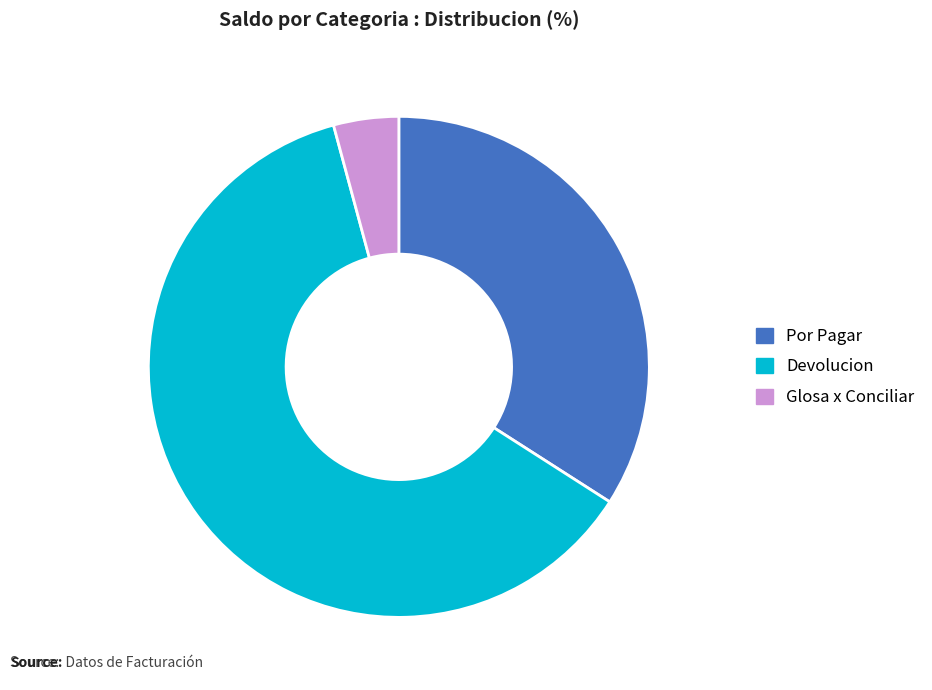

Does Glosa x Conciliar account for over 50% of the chart?

No